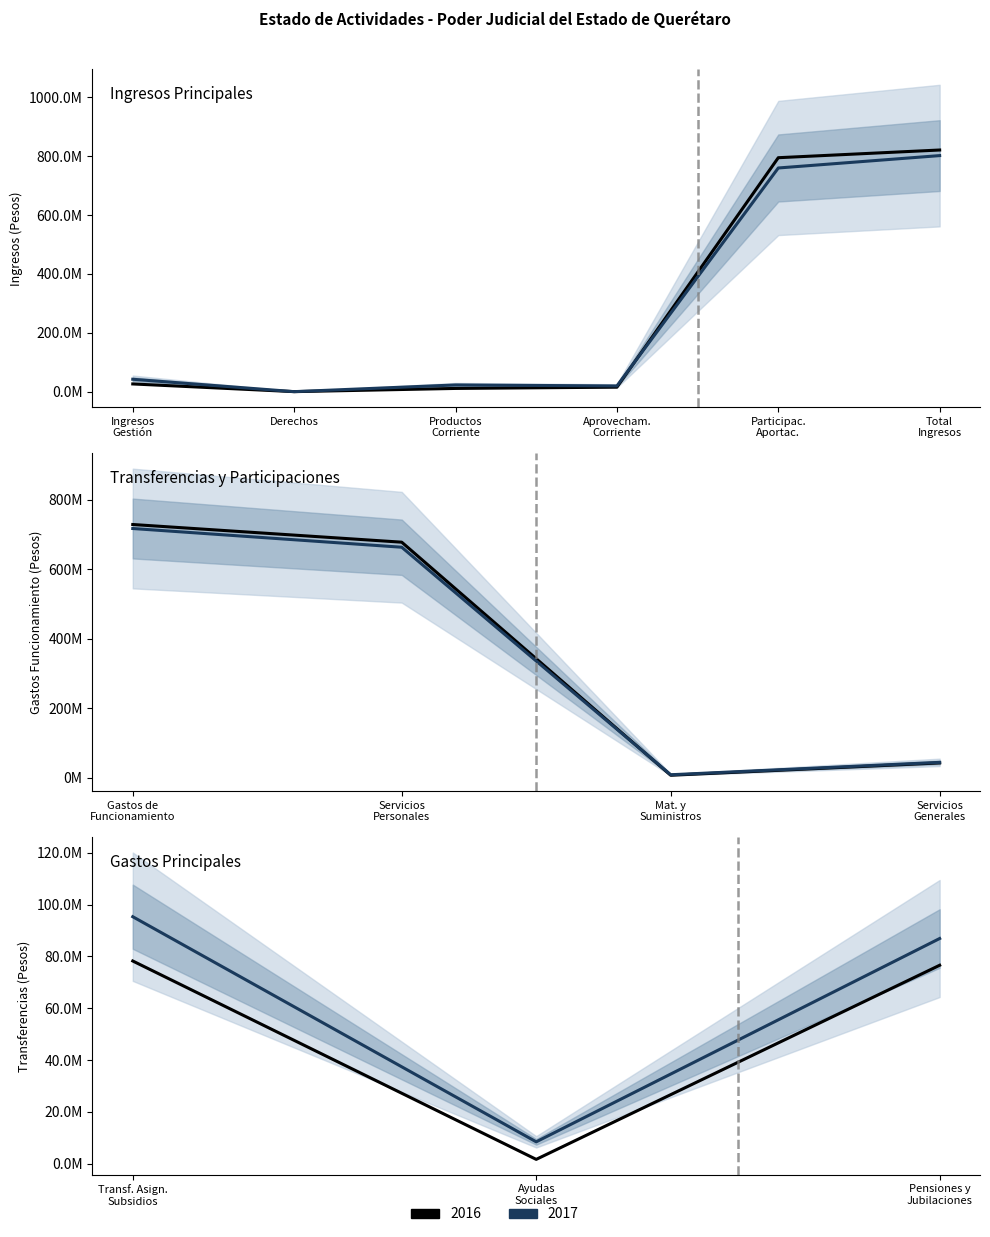

What is the label of the 1st point from the left?

Ingresos Gestión